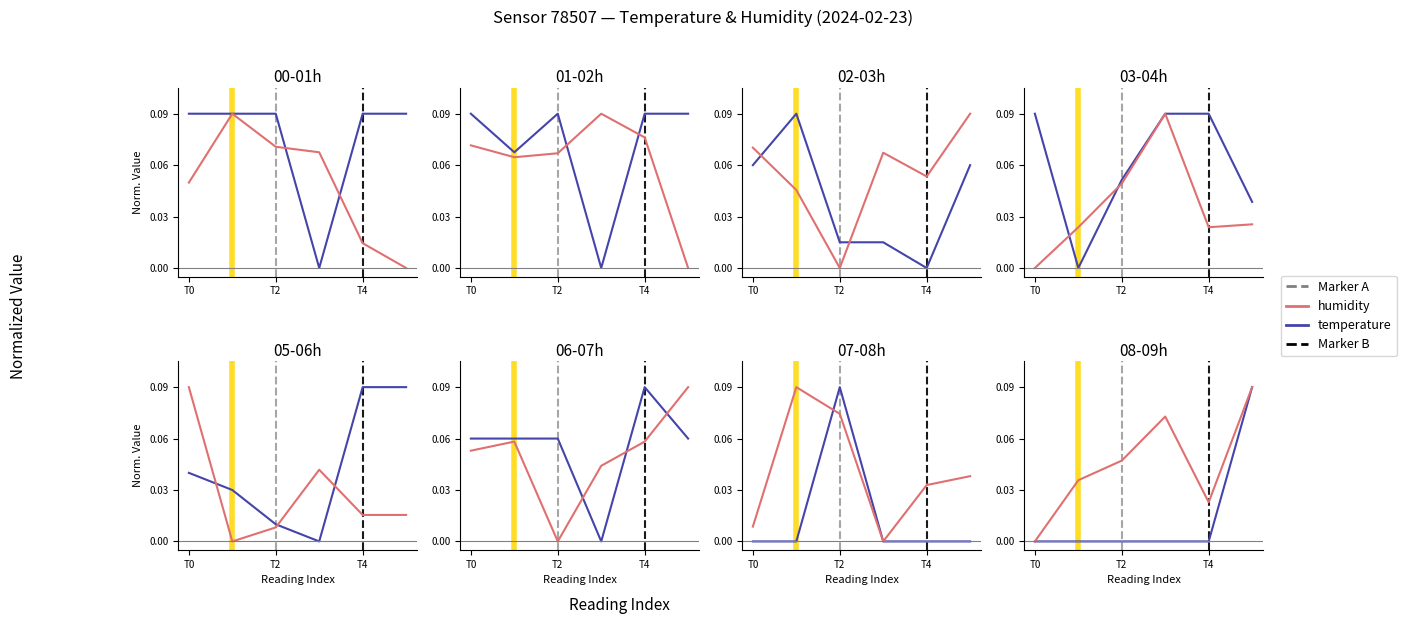

Where is temperature nearest to the value 0?

T0